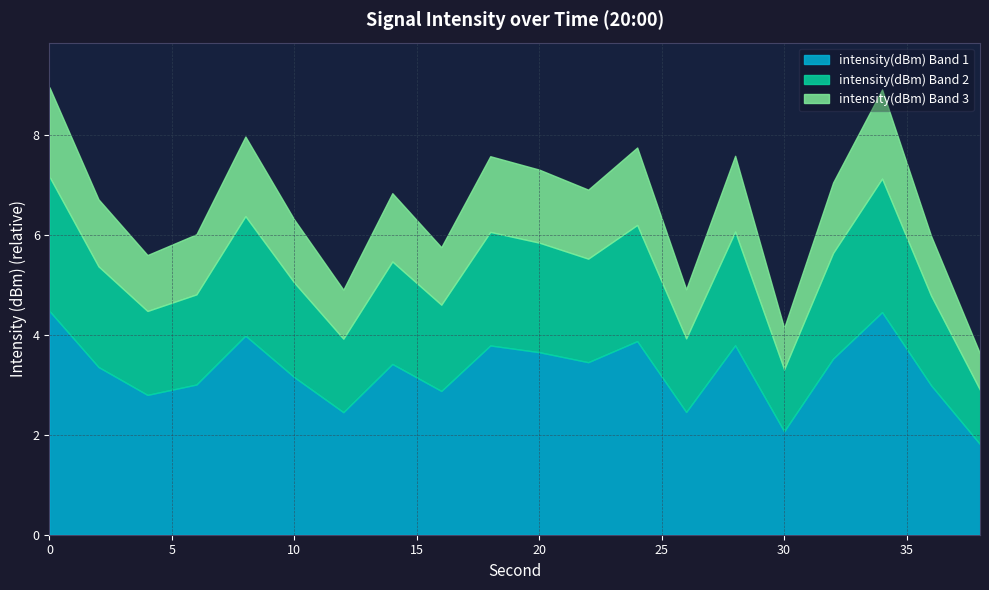

List the labels in order of value, largest first.

0, 34, 8, 24, 28, 18, 20, 32, 22, 14, 2, 10, 6, 36, 16, 4, 26, 12, 30, 38